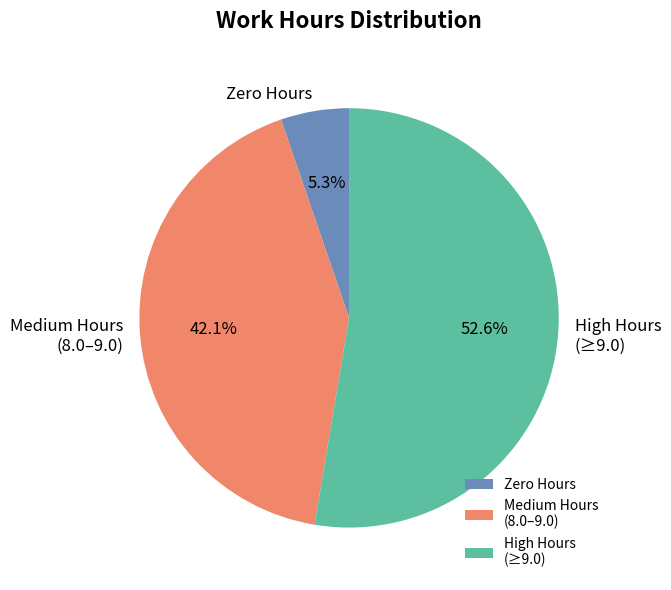

Between High Hours (≥9.0) and Zero Hours, which is larger?

High Hours (≥9.0)